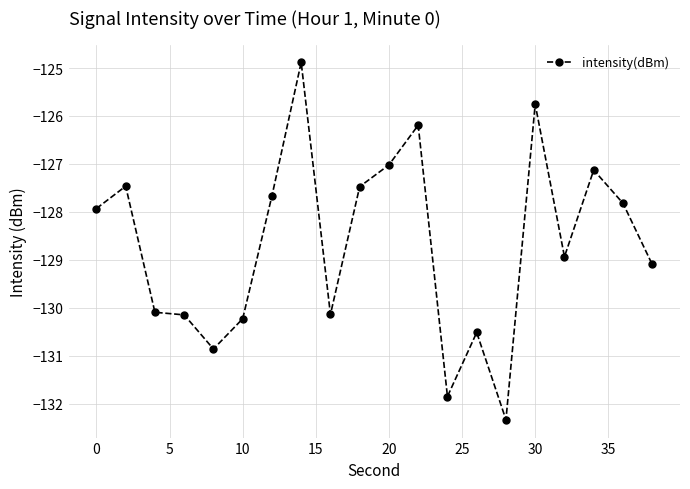

What is the smallest value displayed?

-132.3